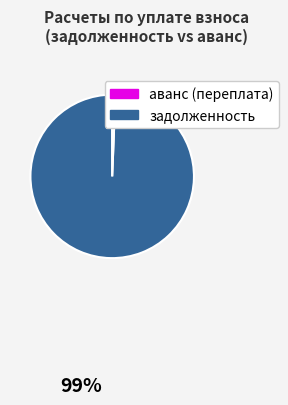

Is there a majority slice in this chart?

Yes